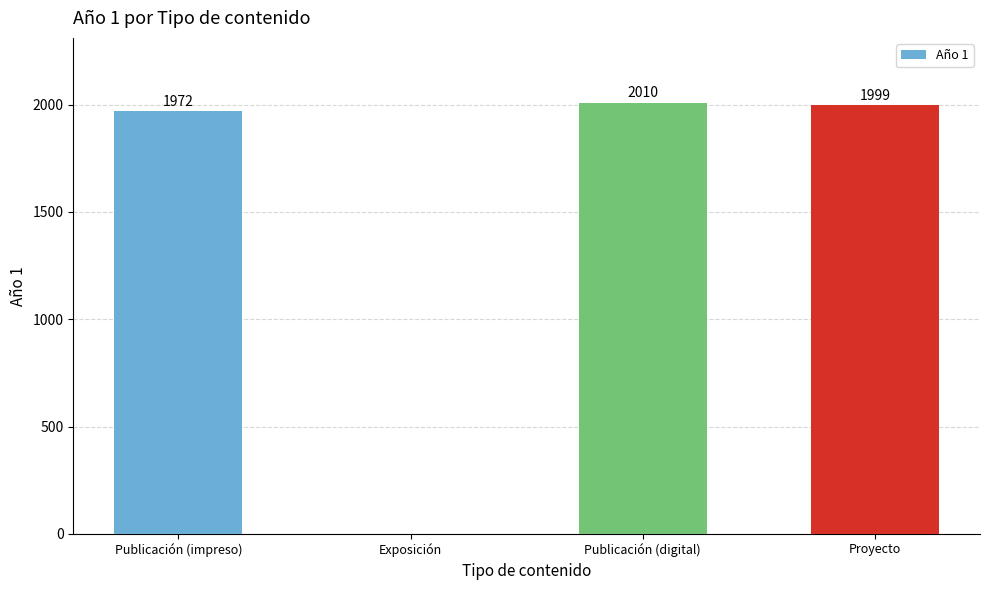

Reading left to right, transcribe all the data shown in this chart.

Publicación (impreso)=1972	Exposición=0	Publicación (digital)=2010	Proyecto=1999